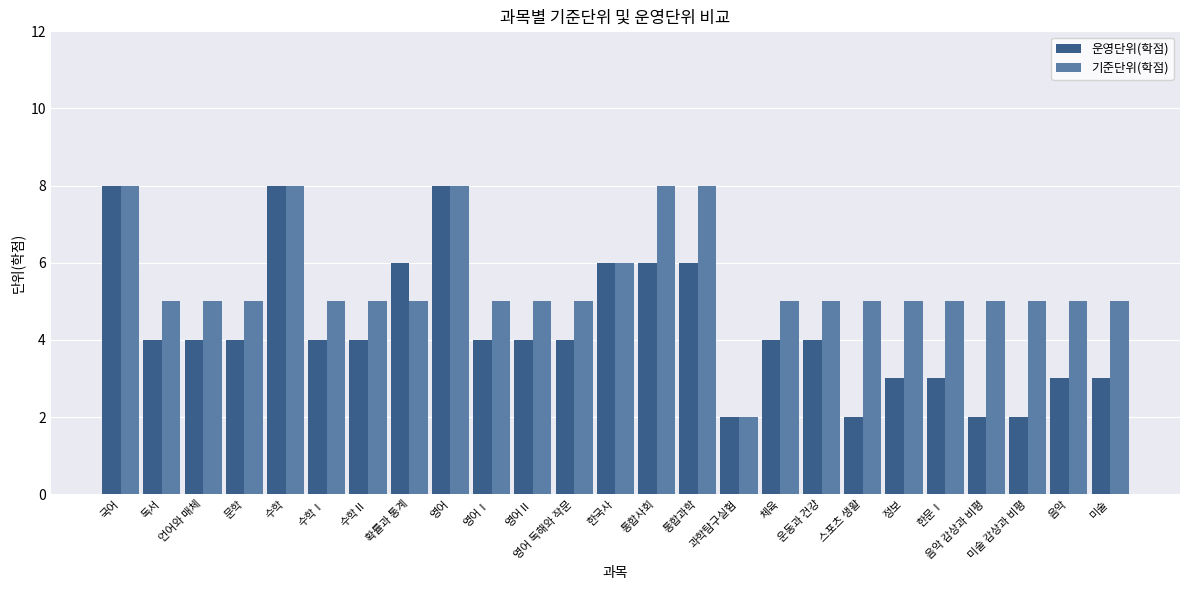

What is the sum of all 운영단위(학점) values?

108